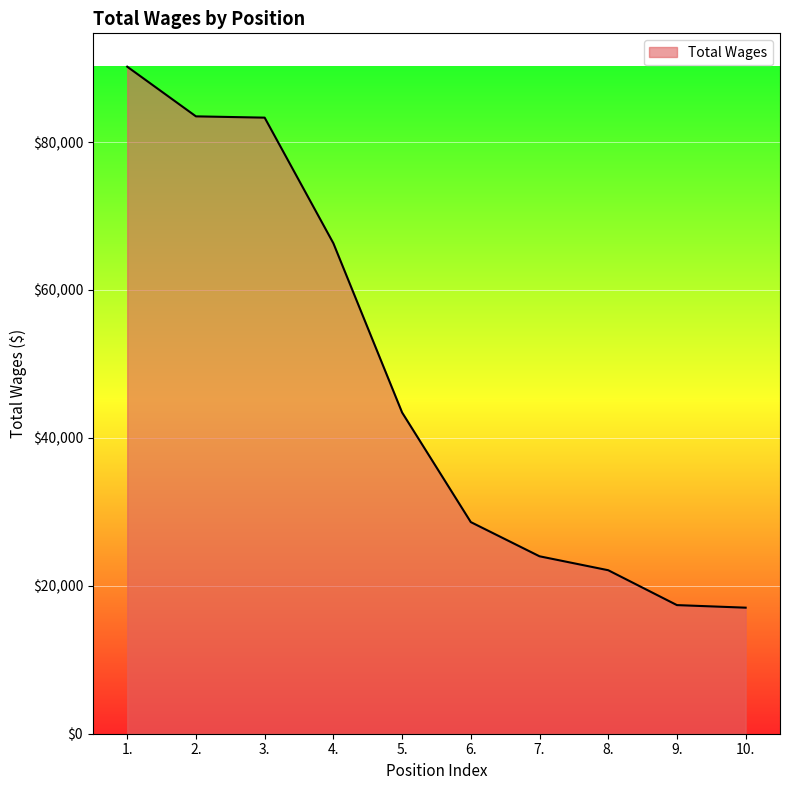

How many categories are shown in the chart?

10